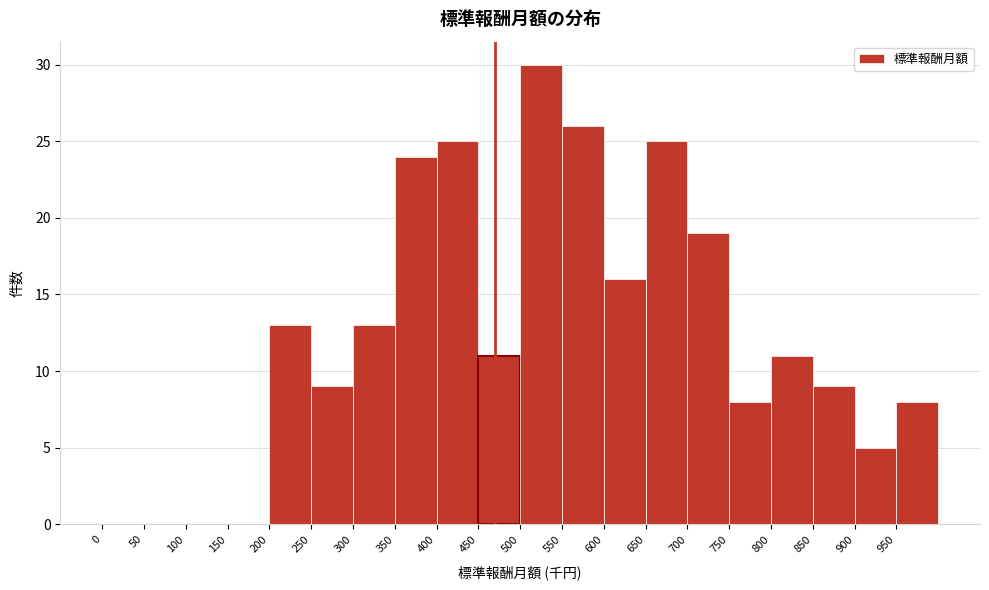

Over which range of the x-axis is the bar tallest?

500 to 550